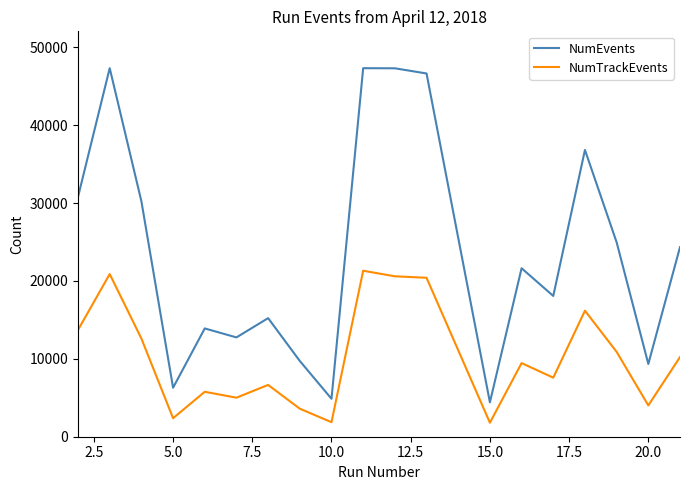

What is the difference between the second highest and second lowest values in the NumEvents series?

42445